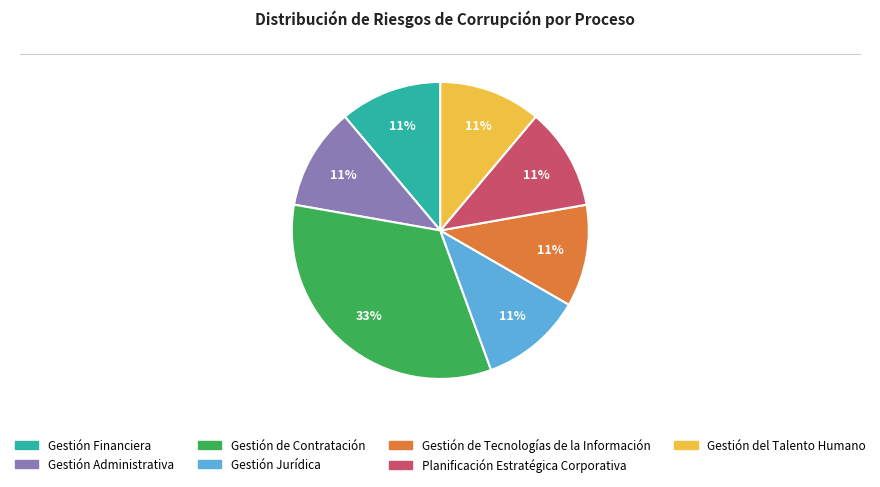

Does any single category account for the majority?

No